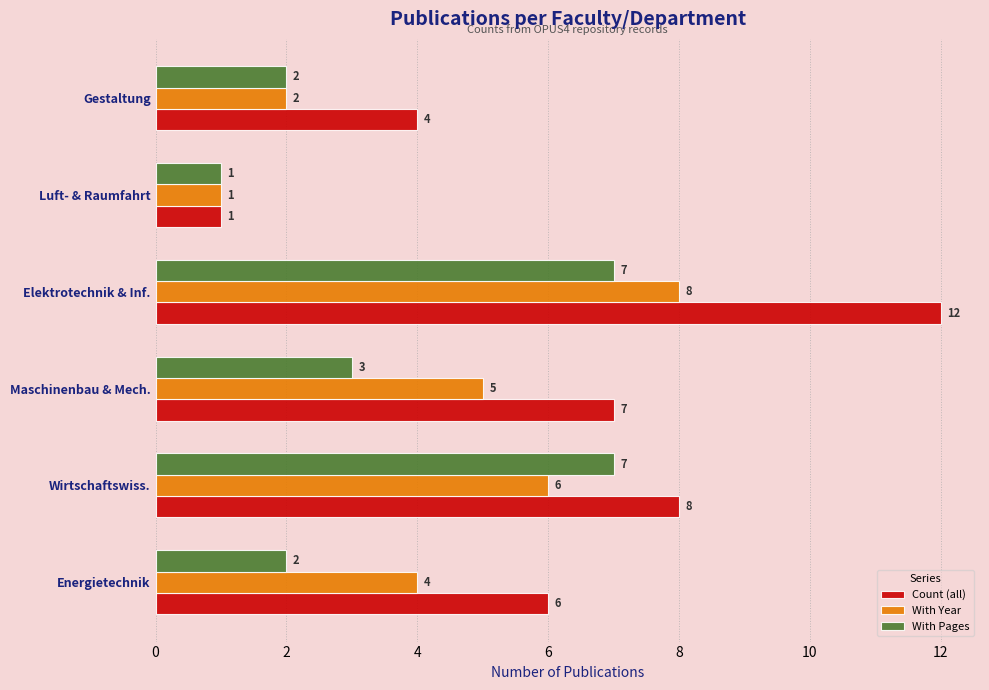

Is the value of With Year at Elektrotechnik & Inf. greater than the value of With Pages at Maschinenbau & Mech.?

Yes